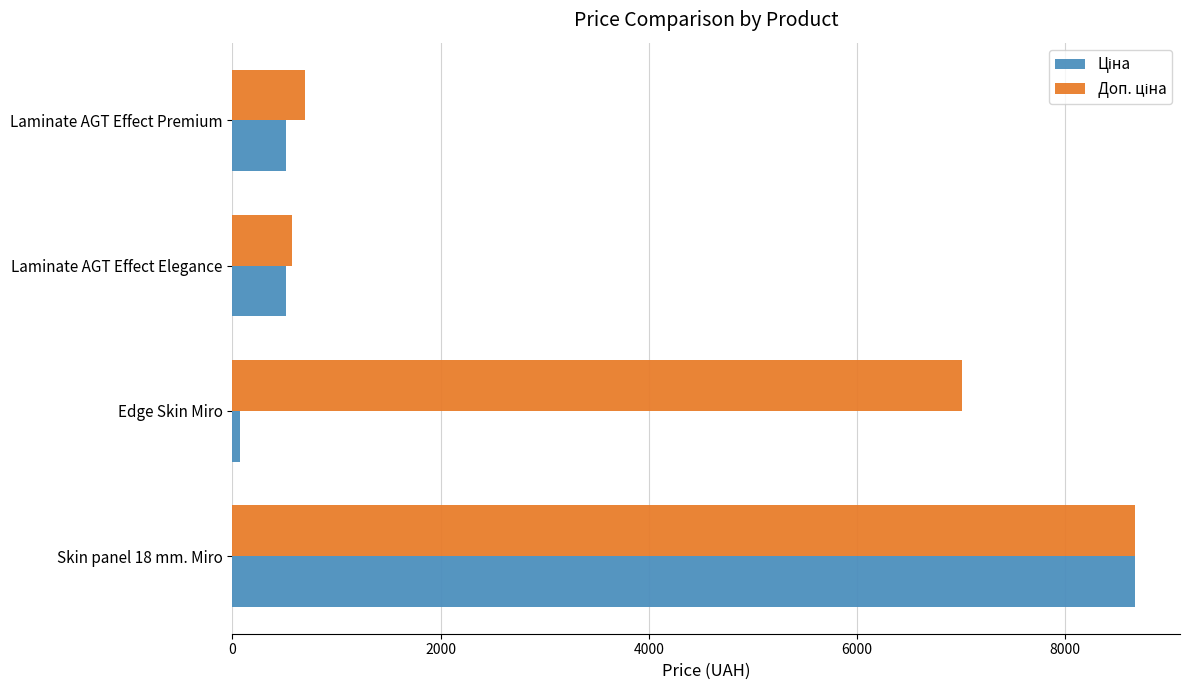

Which label corresponds to the smallest value in the chart?

Edge Skin Miro